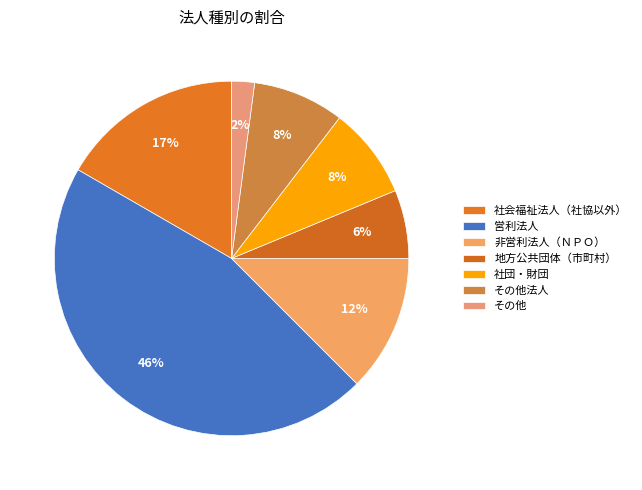

To the nearest percent, what is the combined percentage of 社会福祉法人（社協以外） and 社団・財団?

25%